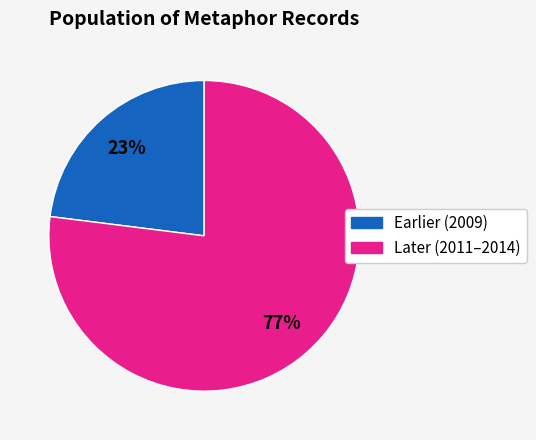

How many segments does this pie chart have?

2